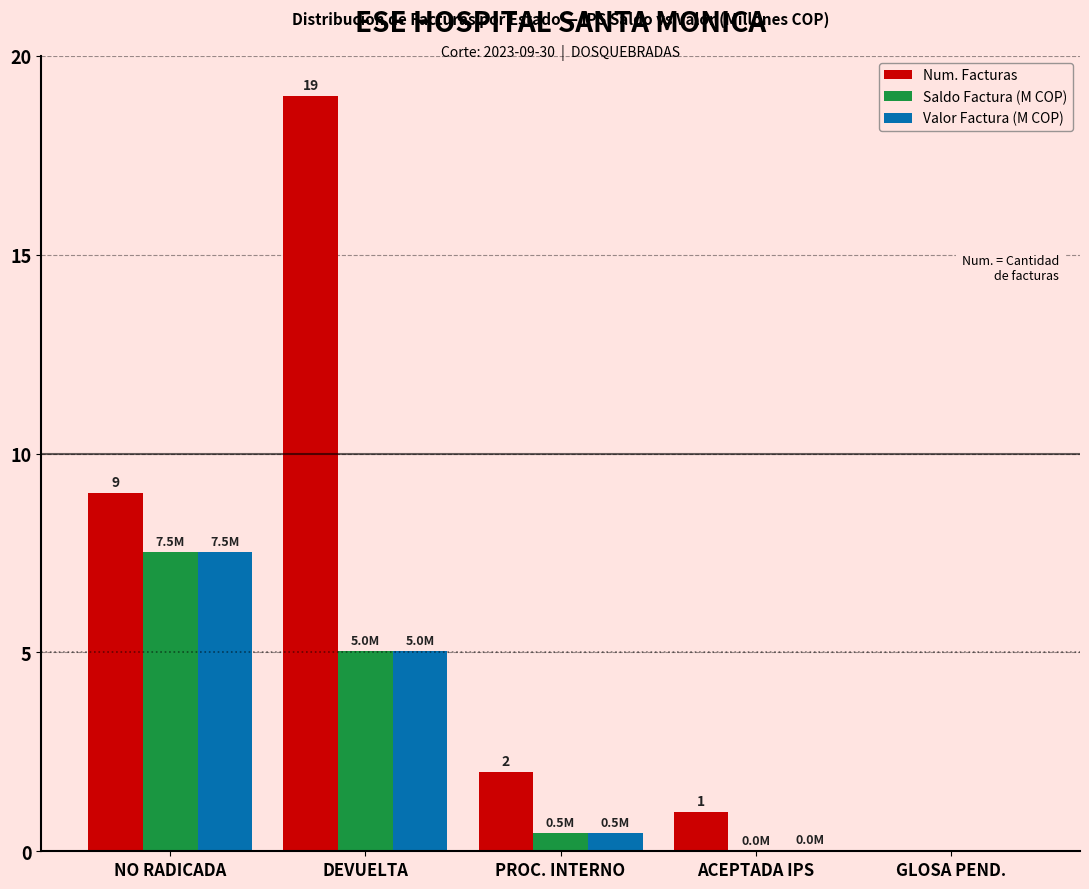

What is the maximum value shown in the chart?

19.0